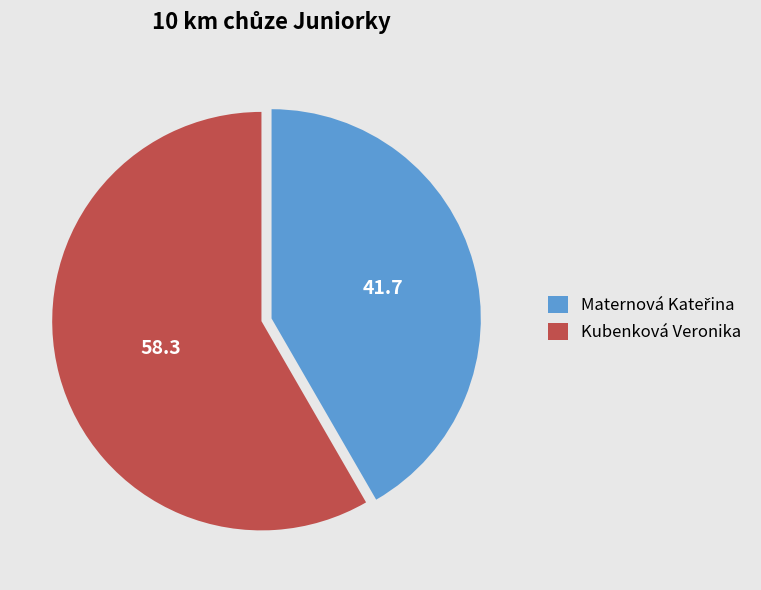

What is the majority slice?

Kubenková Veronika